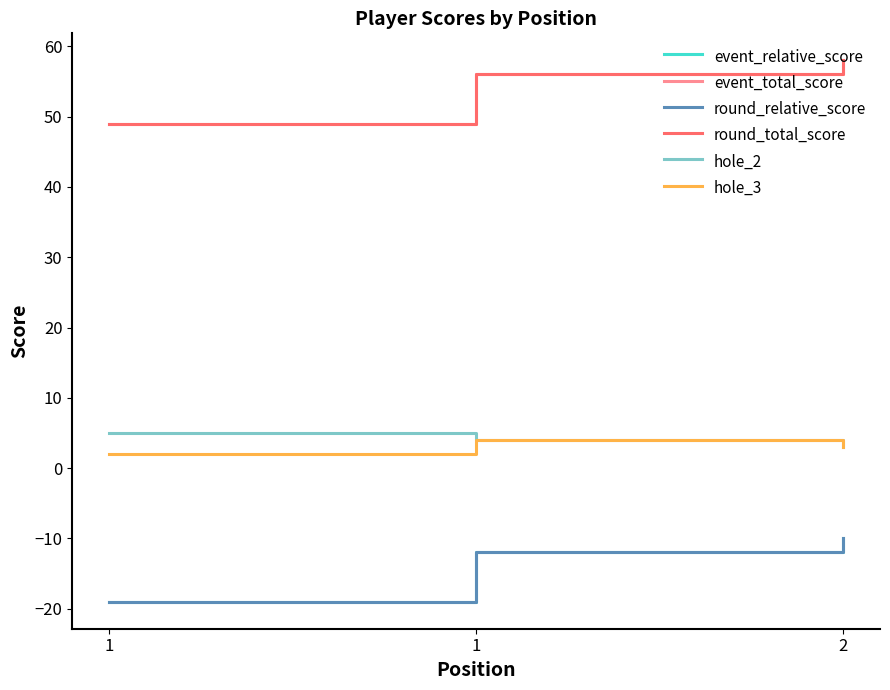

Does the chart display data point markers on the line(s)?

No